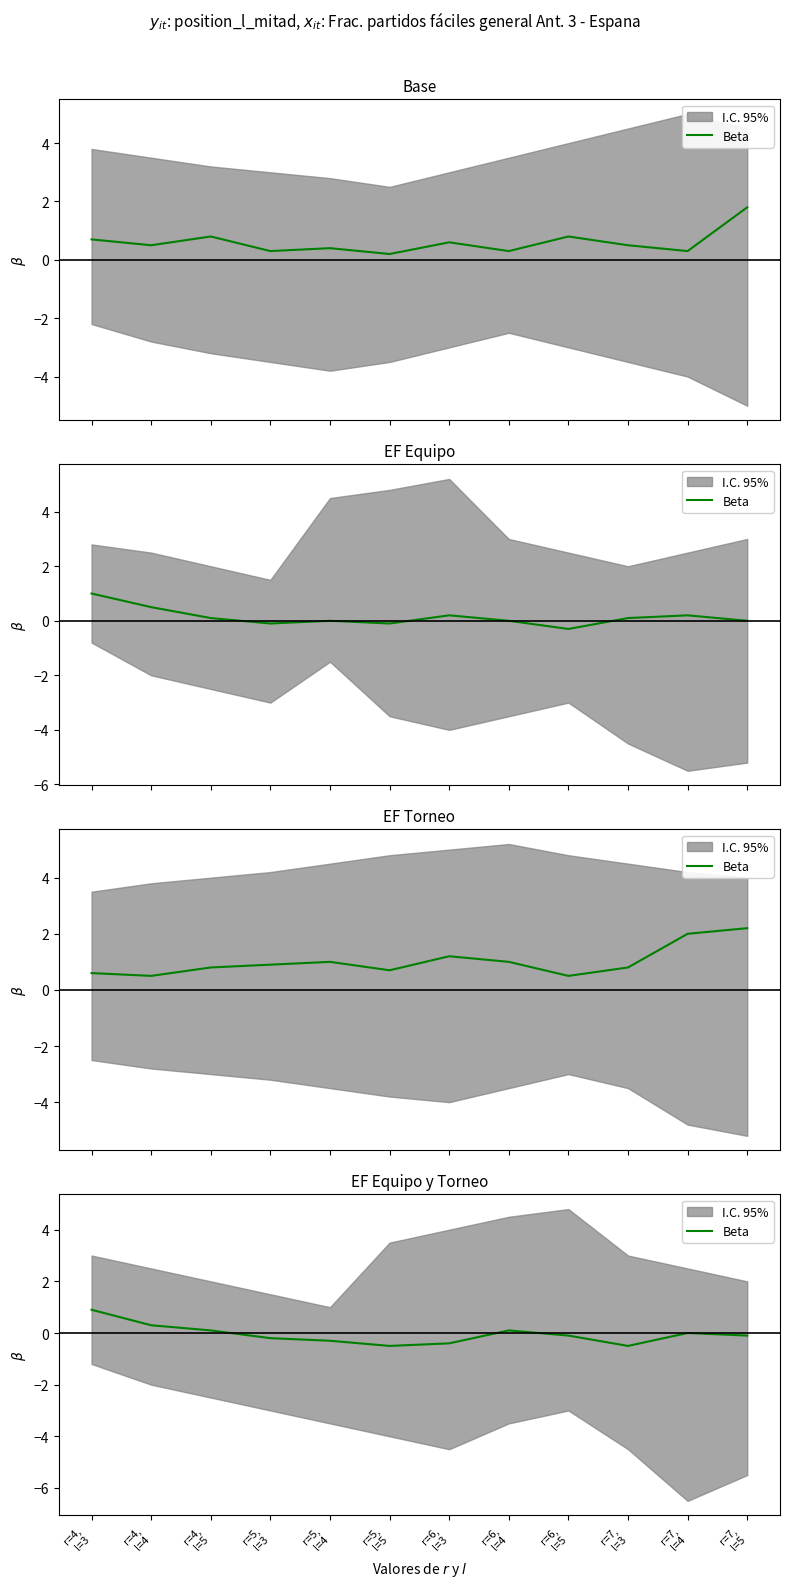

List the labels in order of value, smallest first.

r=5,
l=5, r=7,
l=3, r=6,
l=3, r=5,
l=4, r=5,
l=3, r=6,
l=5, r=7,
l=5, r=7,
l=4, r=4,
l=5, r=6,
l=4, r=4,
l=4, r=4,
l=3